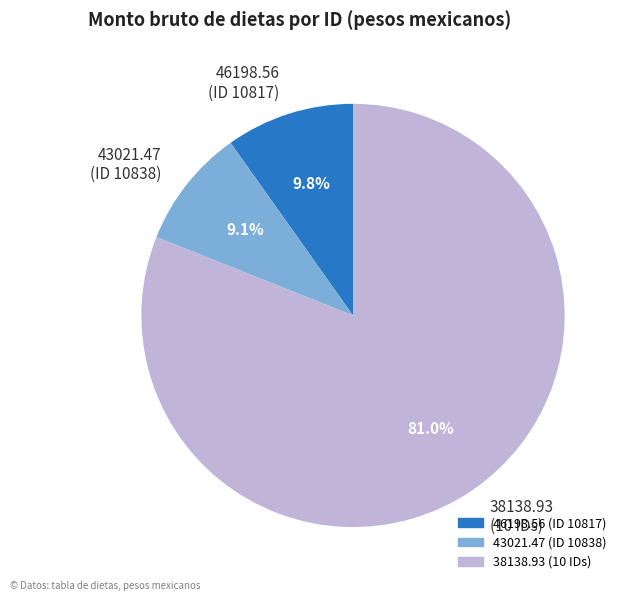

What is the smallest slice in the pie chart?

43021.47 (ID 10838)